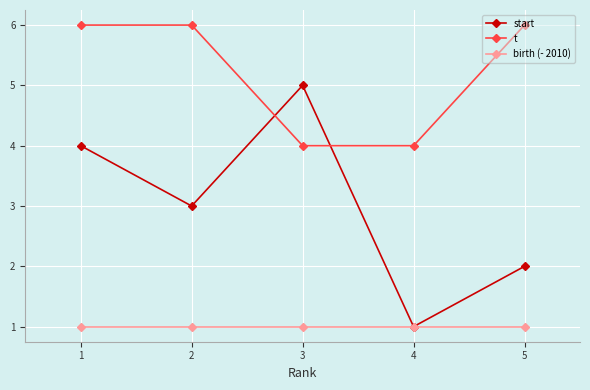

Rank the series by their average value, from highest to lowest.

t, start, birth (- 2010)